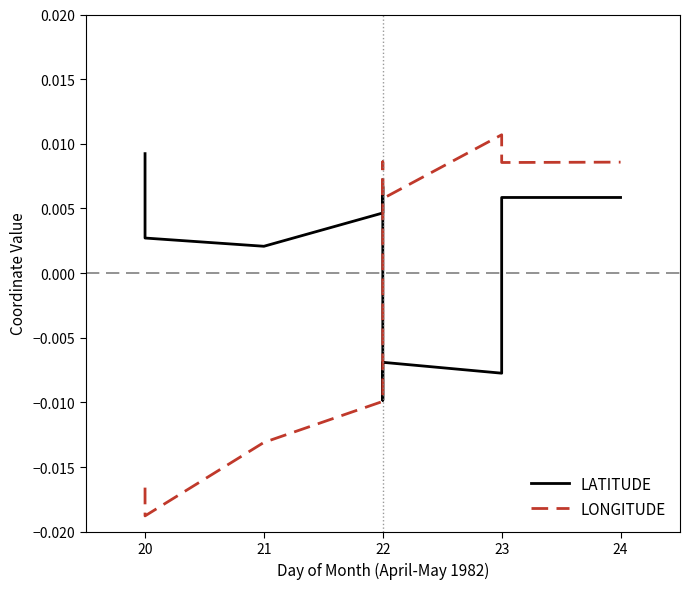

How many values in the LATITUDE series exceed 0?

10